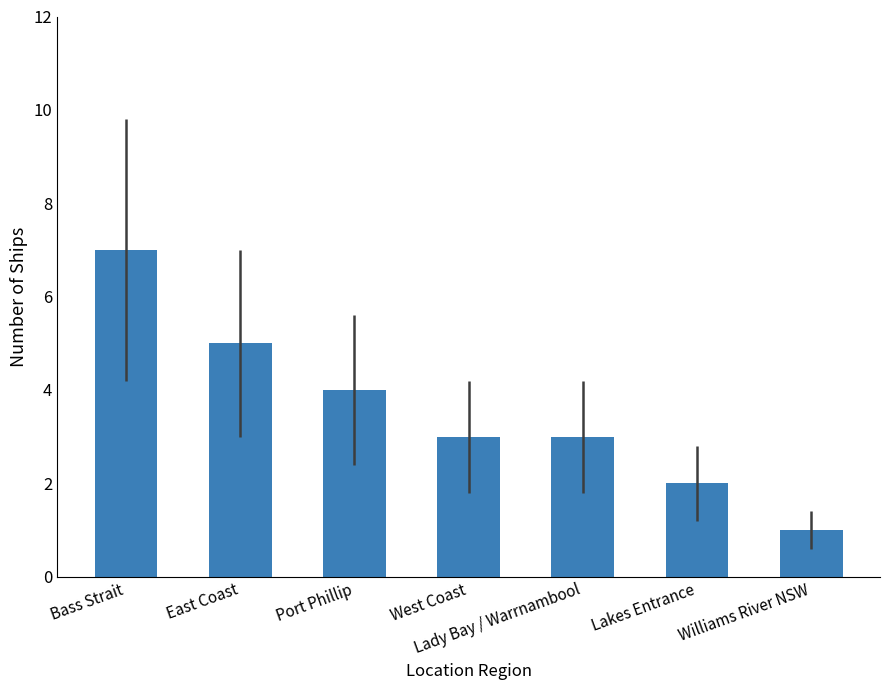

Which has a higher value, West Coast or Bass Strait?

Bass Strait